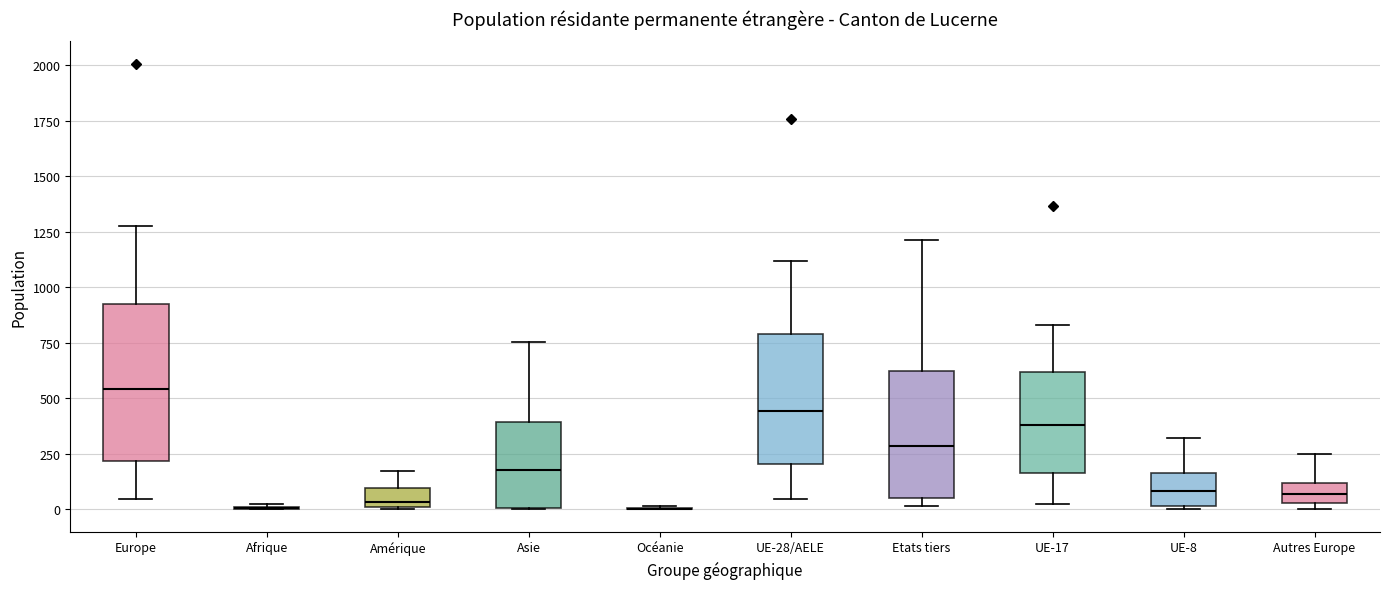

Reading left to right, read every box against the y-axis: the position of its median line, the range the box covers, and the ends of its whiskers. The values are not printed on the chart, so give them approximately, as read against the axis.

Europe: median 550, box 200 to 900, whiskers 50 to 1300
Afrique: box collapsed to a line at 0, whiskers 0 to 50
Amérique: median 50, box 0 to 100, whiskers 0 to 150
Asie: median 200, box 0 to 400, whiskers 0 to 750
Océanie: box collapsed to a line at 0, whiskers 0 to 0
UE-28/AELE: median 450, box 200 to 800, whiskers 50 to 1100
Etats tiers: median 300, box 50 to 600, whiskers 0 to 1200
UE-17: median 400, box 150 to 600, whiskers 0 to 850
UE-8: median 100, box 0 to 150, whiskers 0 to 300
Autres Europe: median 50 (inside the box), box 50 to 100, whiskers 0 to 250